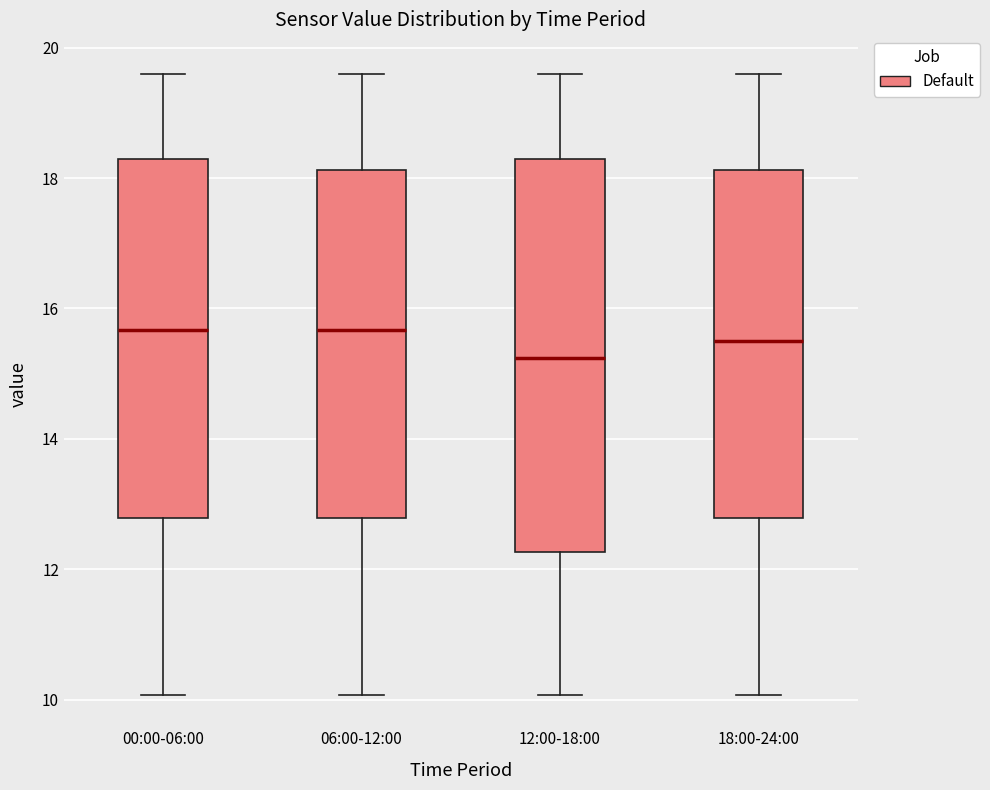

Where does the upper whisker of the box for 12:00-18:00 end on the y-axis? The values are not printed on the chart, so give them approximately, as read against the axis.

19.6